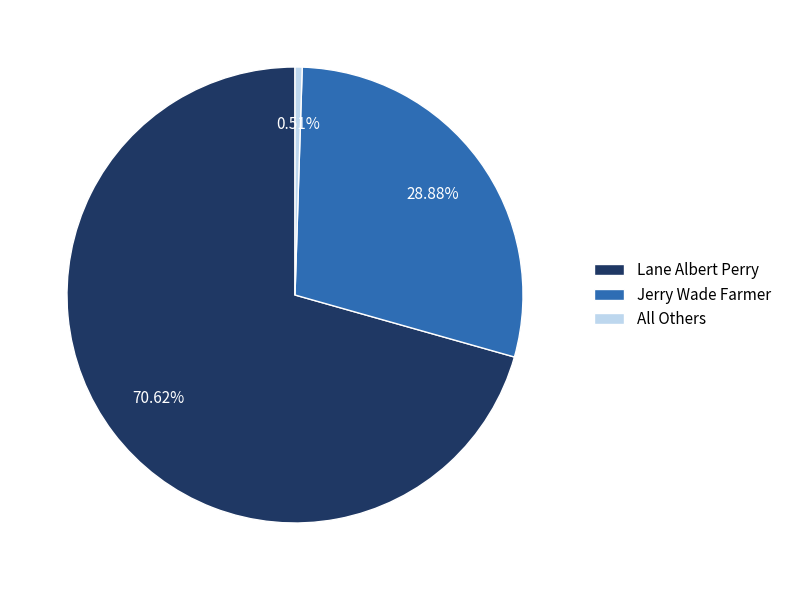

To the nearest percent, what percentage of the pie is Jerry Wade Farmer?

29%